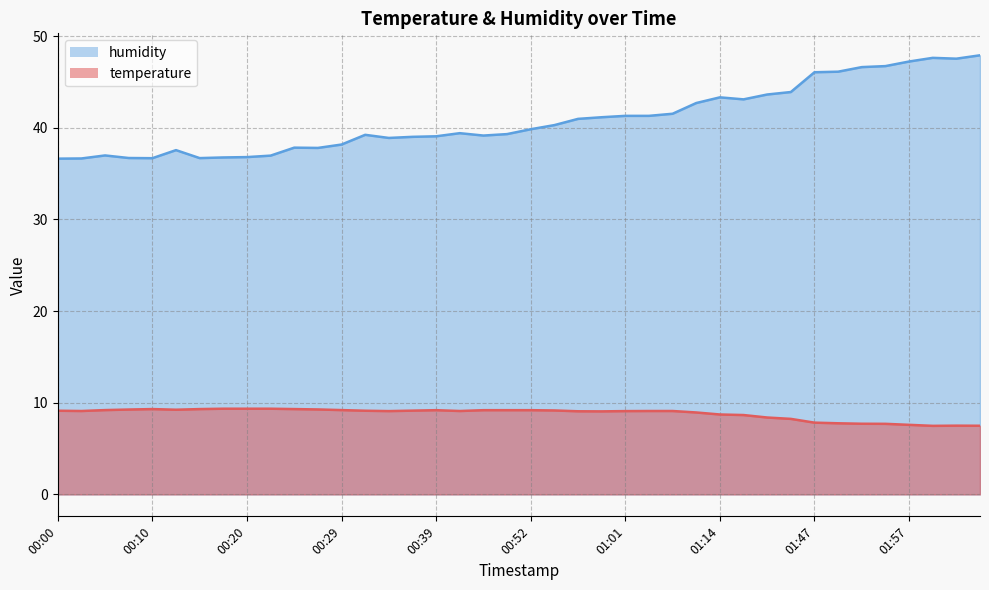

What is the total value across all series at 00:15?

46.0